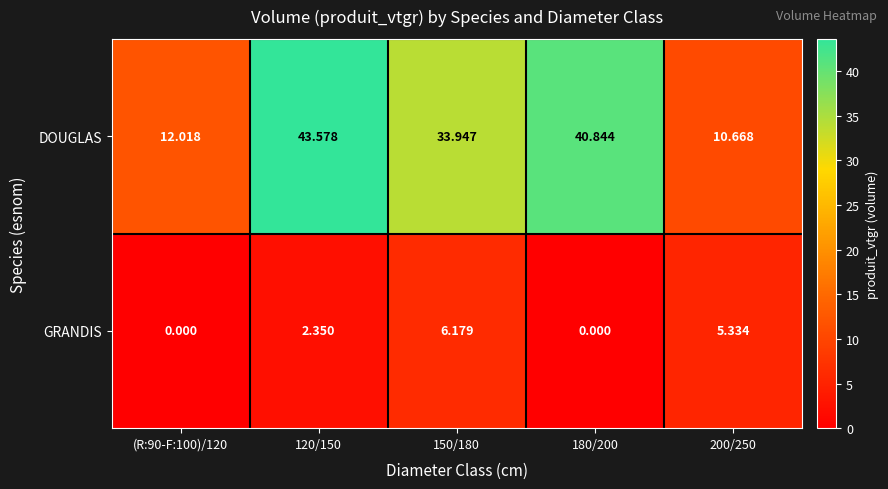

Between 120/150 and 180/200, which series saw the biggest shift?

DOUGLAS